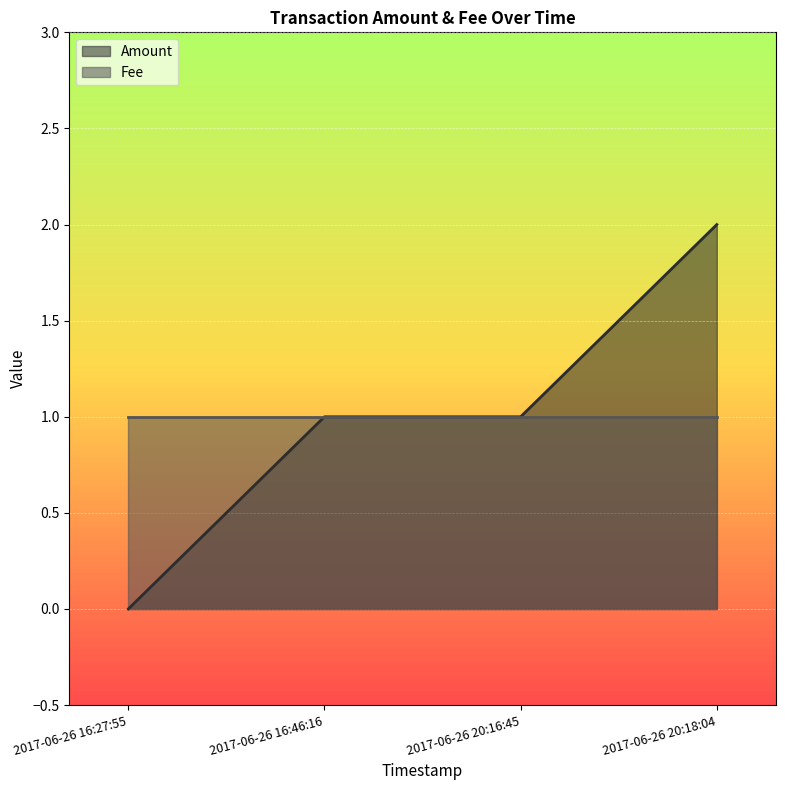

True or false: the data shows 3 at 2017-06-26 20:18:04.

False